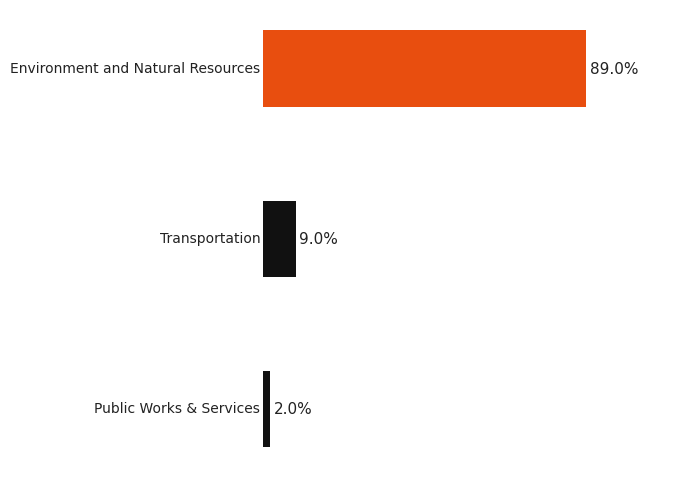

Are the bars horizontal?

Yes